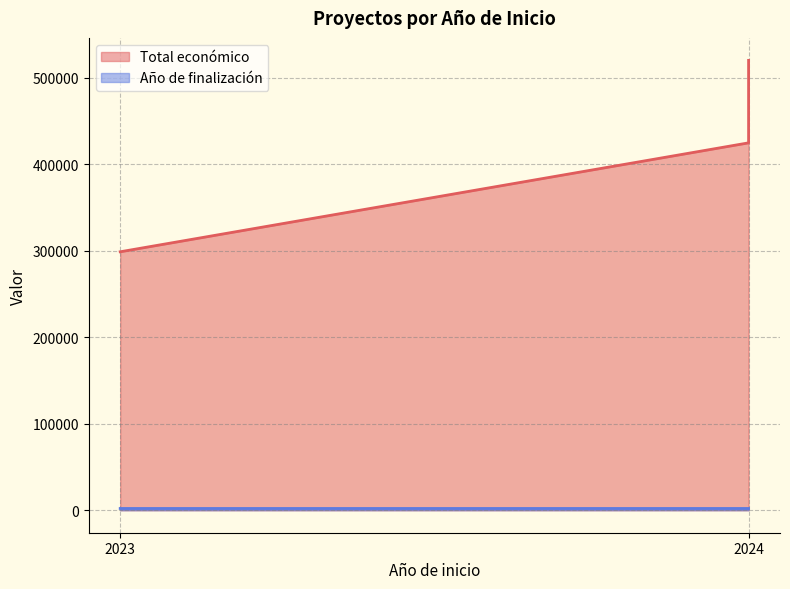

What is the sum of the Año de finalización values at 2024 and 2023?

4052